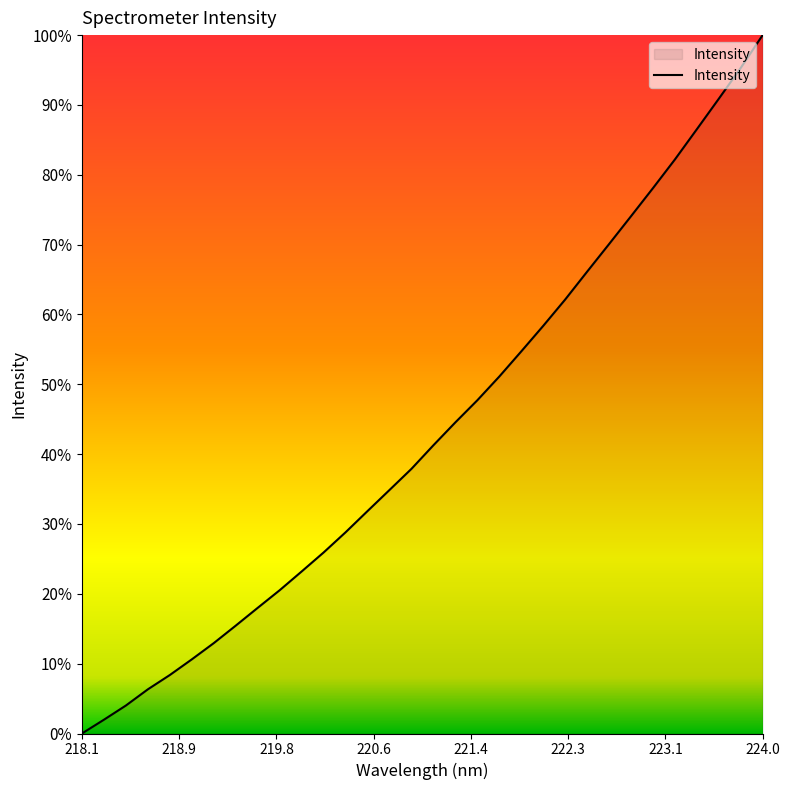

Does the chart display data point markers on the line(s)?

No